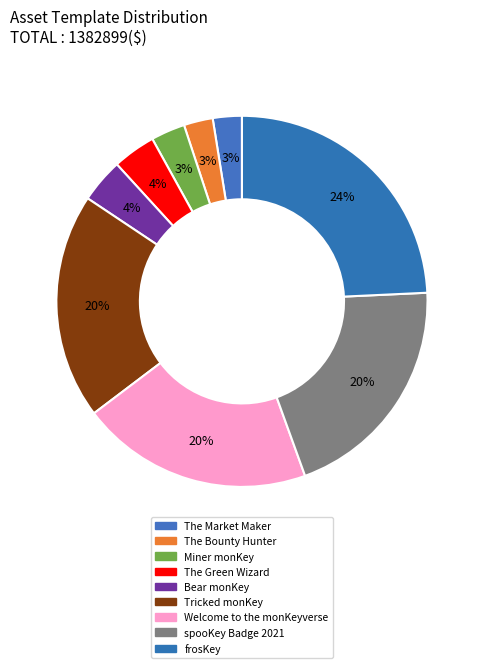

Count the number of slices in the pie.

9